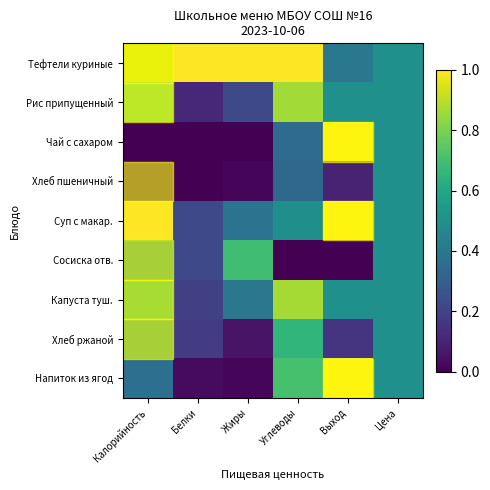

How many data points does each series have?

6